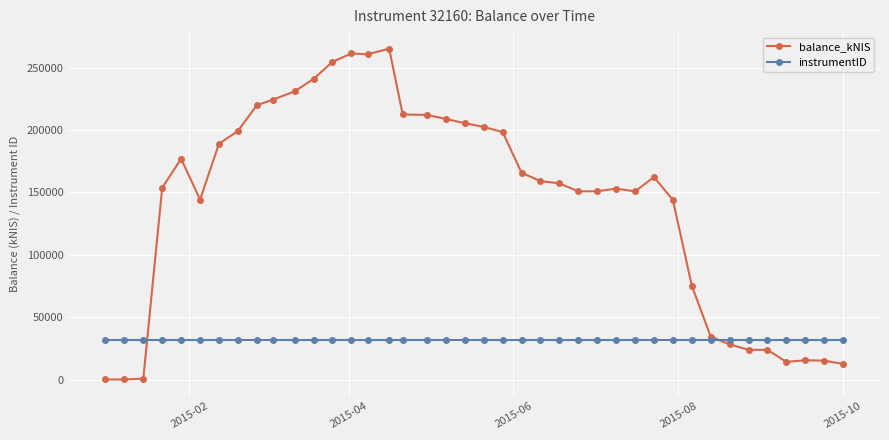

Which series has the largest total across all categories?

balance_kNIS